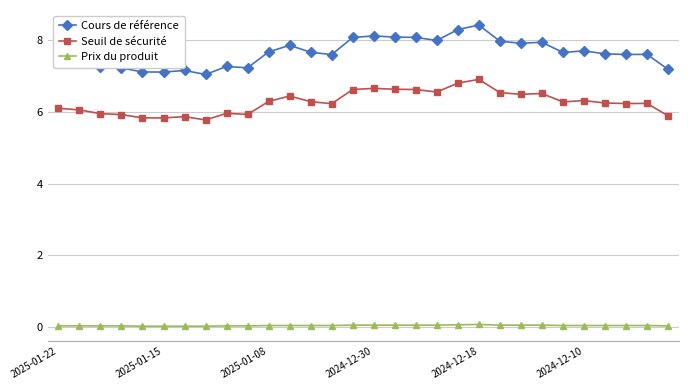

Which series has the largest total across all categories?

Cours de référence